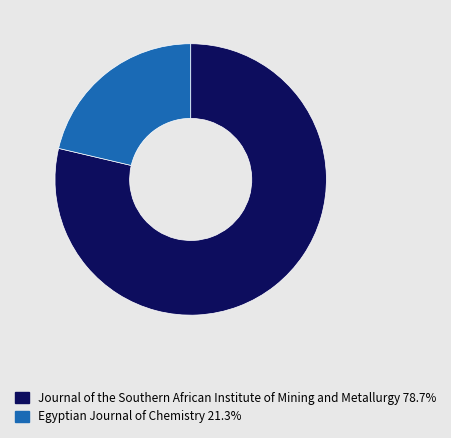

How many segments does this pie chart have?

2